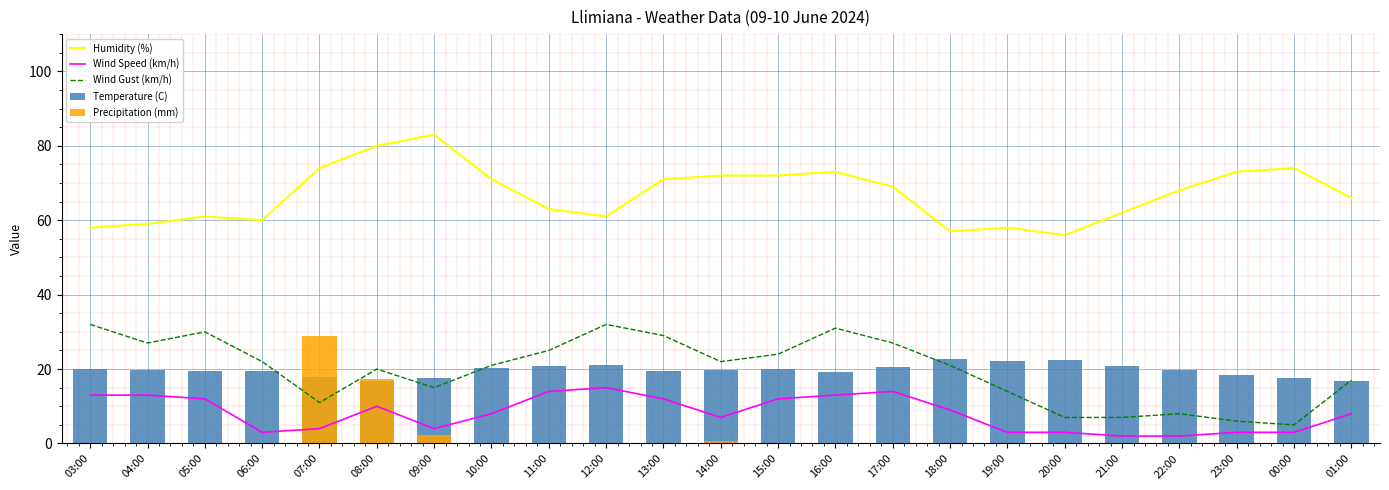

How many values in the Wind Speed (km/h) series exceed 8?

11